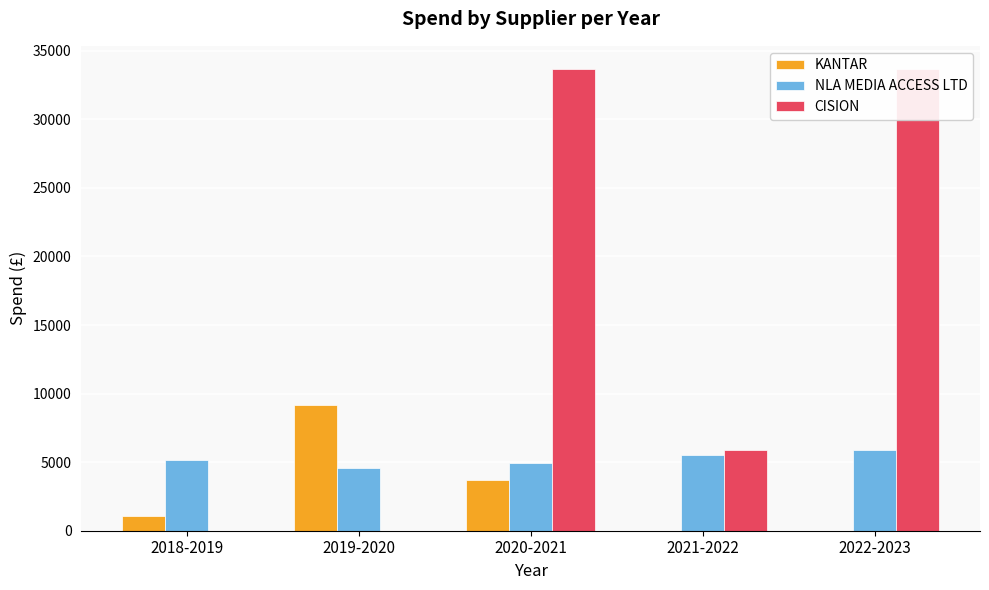

Reading left to right, transcribe all the data shown in this chart.

KANTAR: 2018-2019=1038.2	2019-2020=9192.6	2020-2021=3714.2	2021-2022=0.0	2022-2023=0.0
NLA MEDIA ACCESS LTD: 2018-2019=5165.5	2019-2020=4544.7	2020-2021=4963.0	2021-2022=5548.0	2022-2023=5858.6
CISION: 2018-2019=0.0	2019-2020=0.0	2020-2021=33680.0	2021-2022=5858.6	2022-2023=33680.0